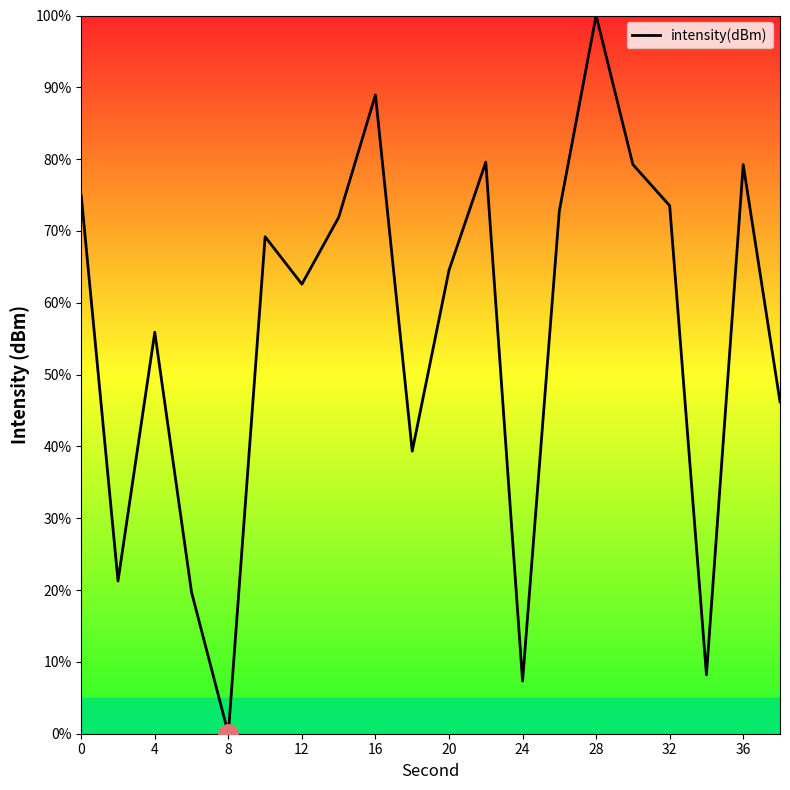

What is the difference between the maximum and minimum values?

100.0